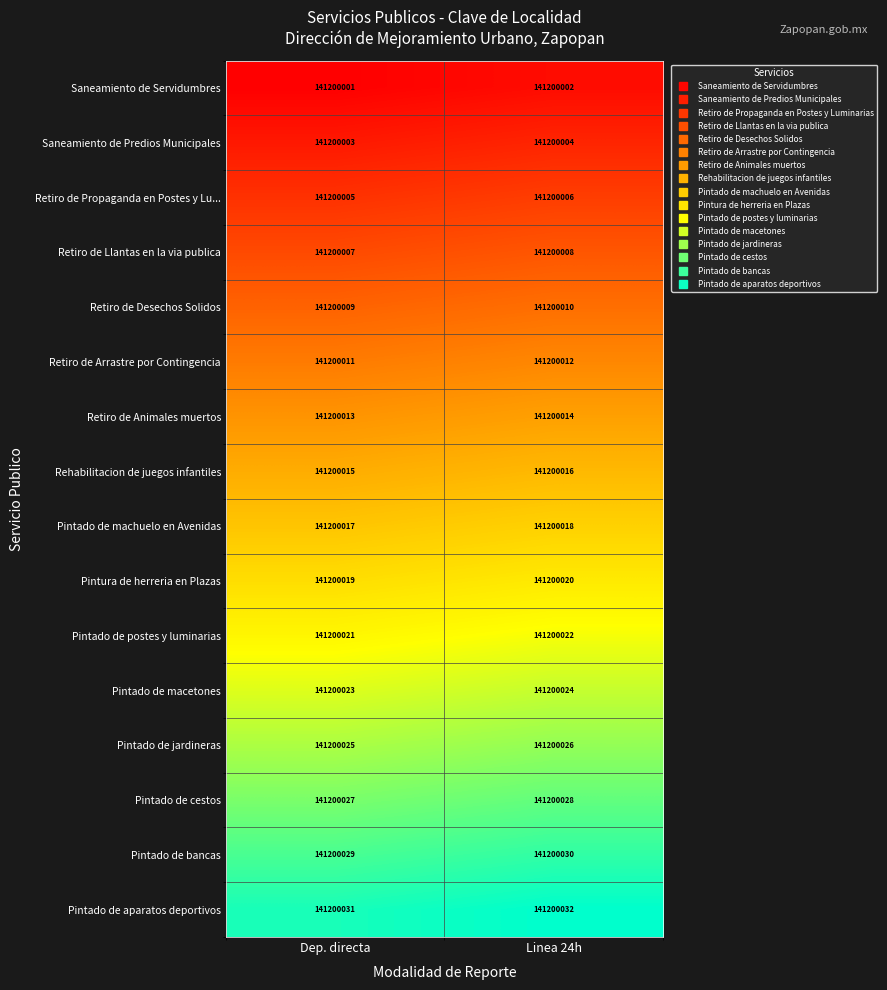

At Dep. directa, list the series in order from smallest to largest.

Saneamiento de Servidumbres, Saneamiento de Predios Municipales, Retiro de Propaganda en Postes y Lu..., Retiro de Llantas en la via publica, Retiro de Desechos Solidos, Retiro de Arrastre por Contingencia, Retiro de Animales muertos, Rehabilitacion de juegos infantiles, Pintado de machuelo en Avenidas, Pintura de herreria en Plazas, Pintado de postes y luminarias, Pintado de macetones, Pintado de jardineras, Pintado de cestos, Pintado de bancas, Pintado de aparatos deportivos